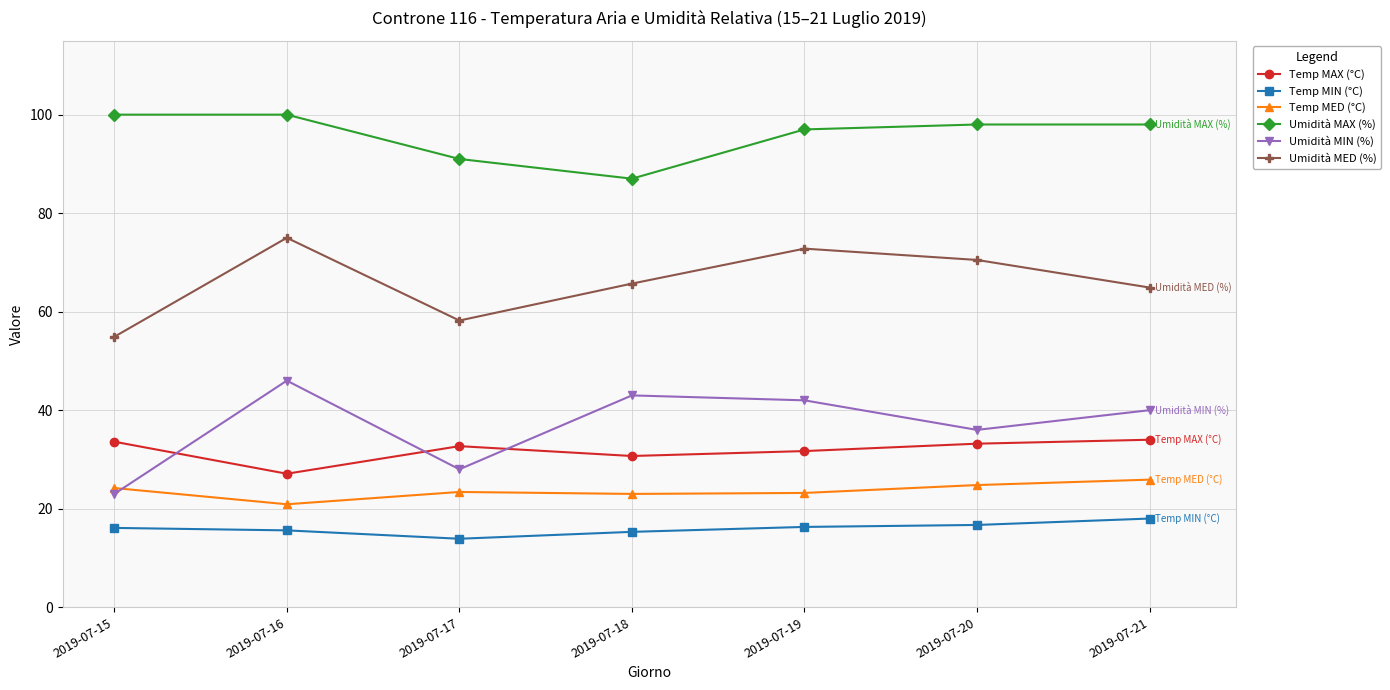

Rank the series at 2019-07-17 from lowest to highest value.

Temp MIN (°C), Temp MED (°C), Umidità MIN (%), Temp MAX (°C), Umidità MED (%), Umidità MAX (%)